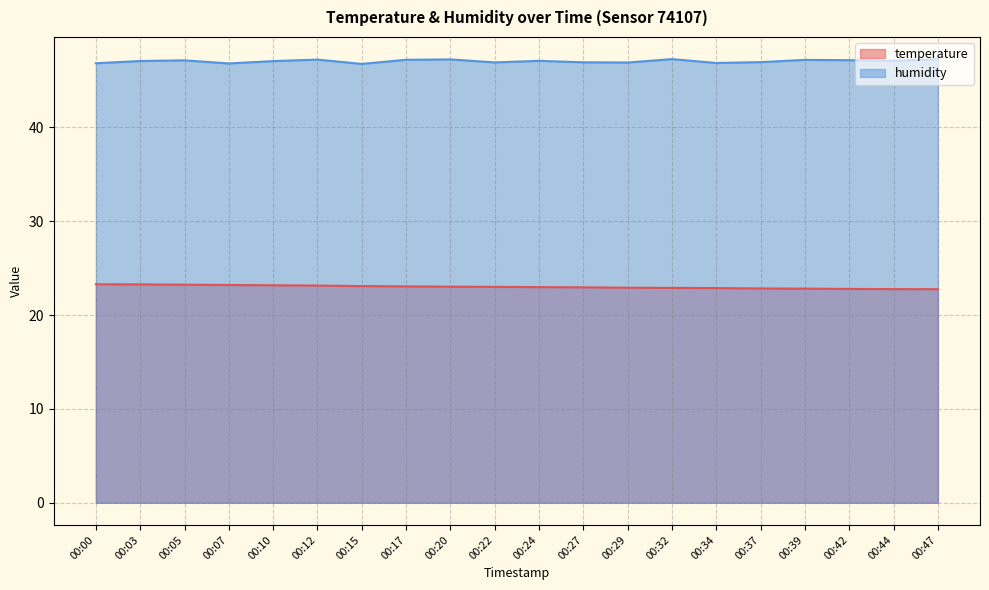

What is the difference between the highest and lowest values at 00:07?

23.6